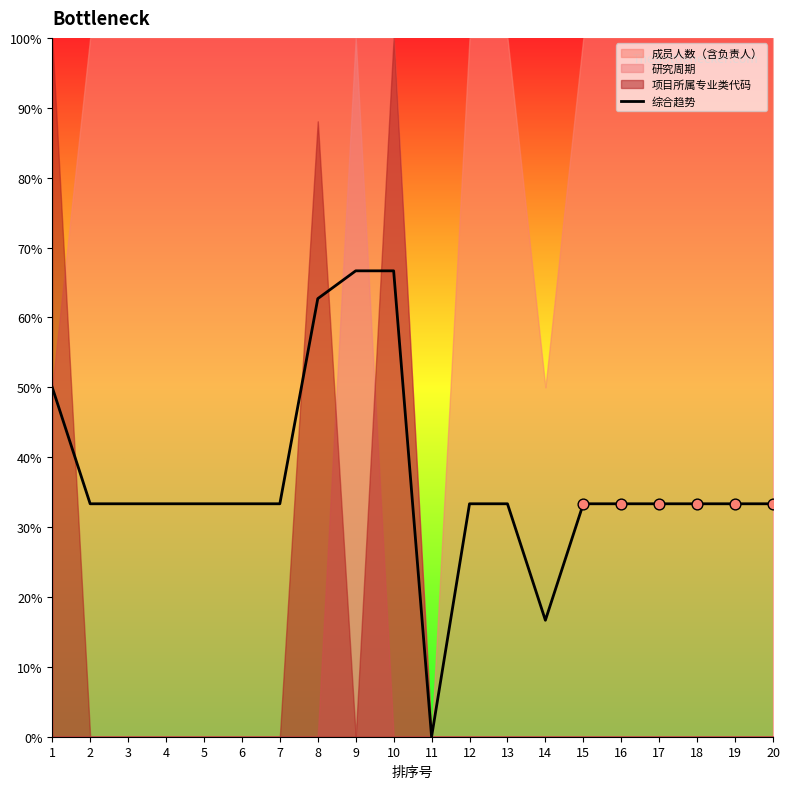

Approximately how many times larger is the value at 2 compared to 19?

1.0